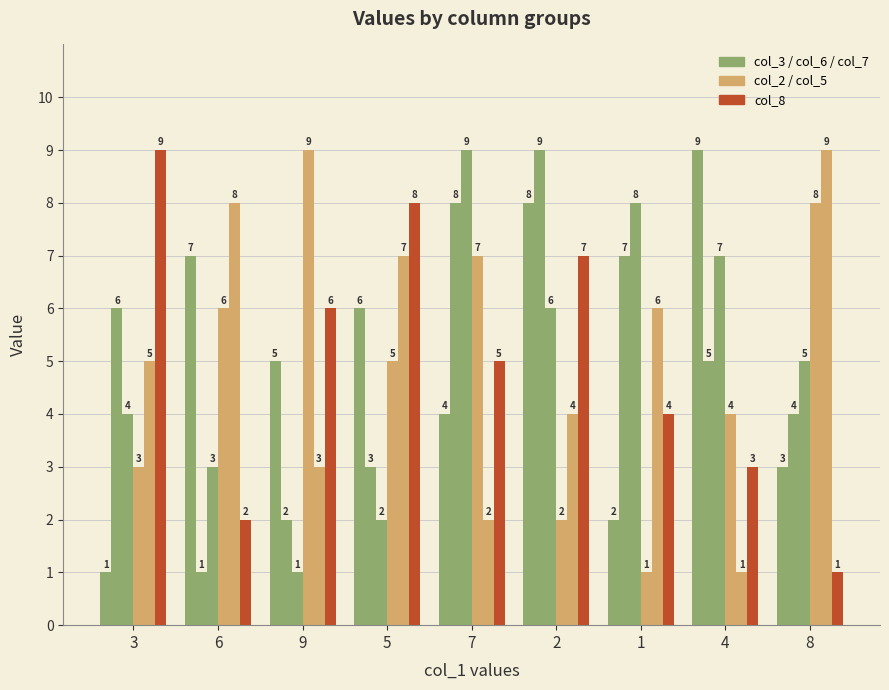

How many categories are shown in the chart?

9